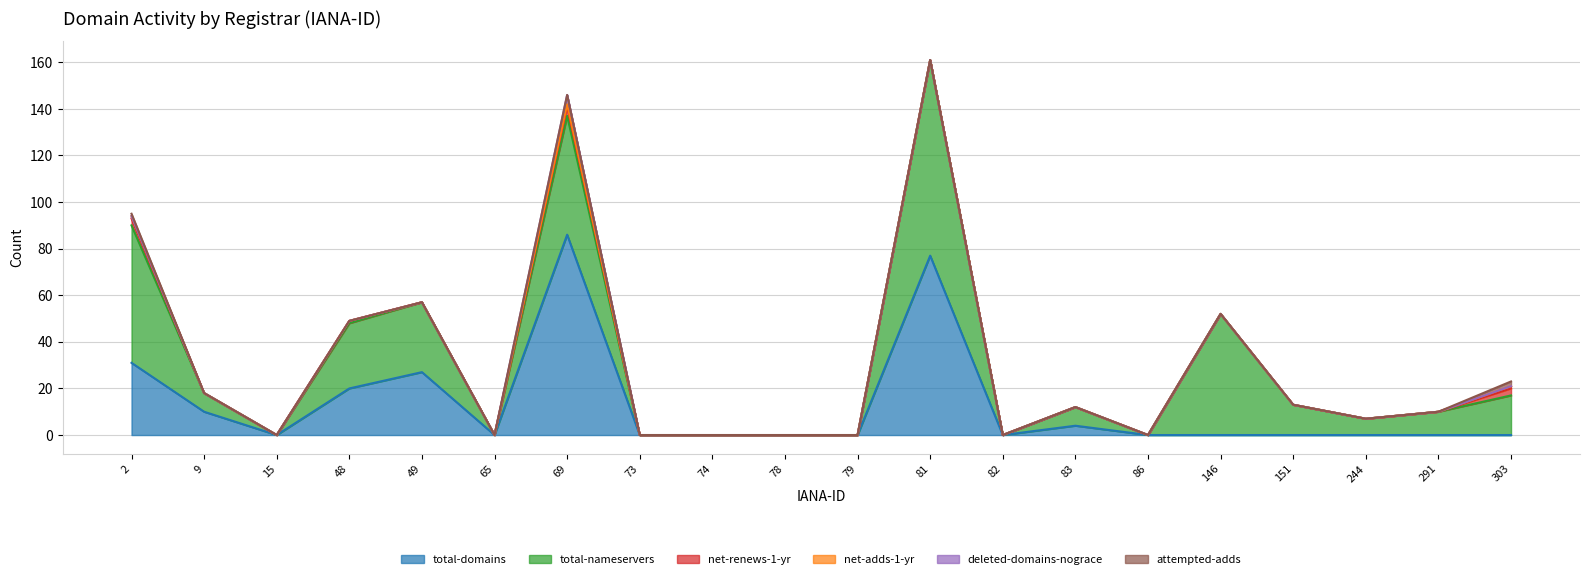

Rank the series by their maximum value, from highest to lowest.

total-domains, total-nameservers, net-renews-1-yr, deleted-domains-nograce, attempted-adds, net-adds-1-yr